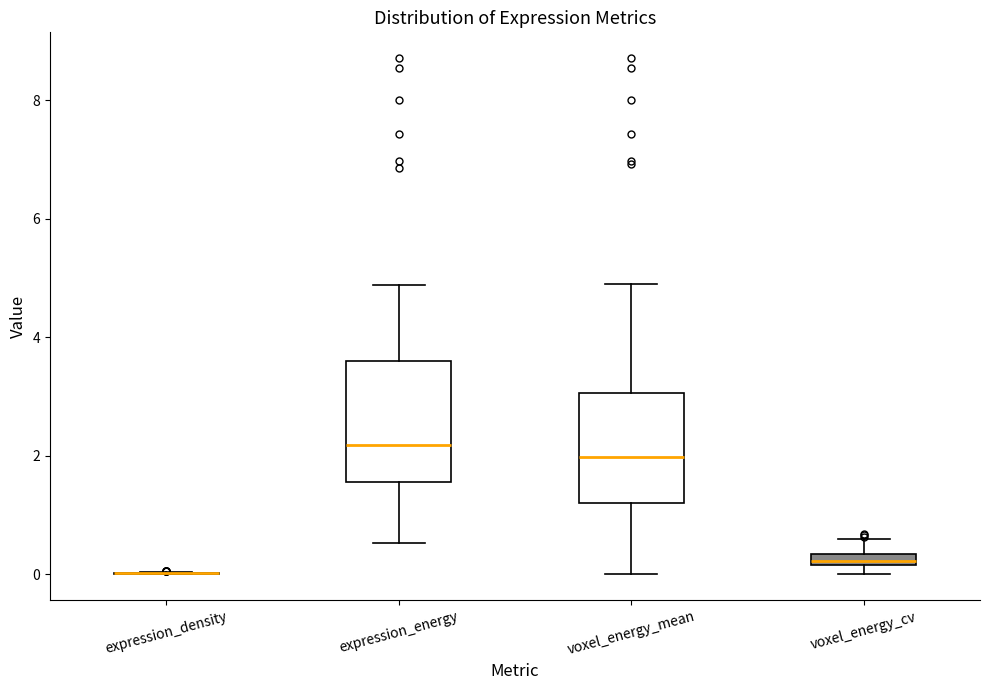

Where does the upper whisker of the box for voxel_energy_cv end on the y-axis? The values are not printed on the chart, so give them approximately, as read against the axis.

0.6